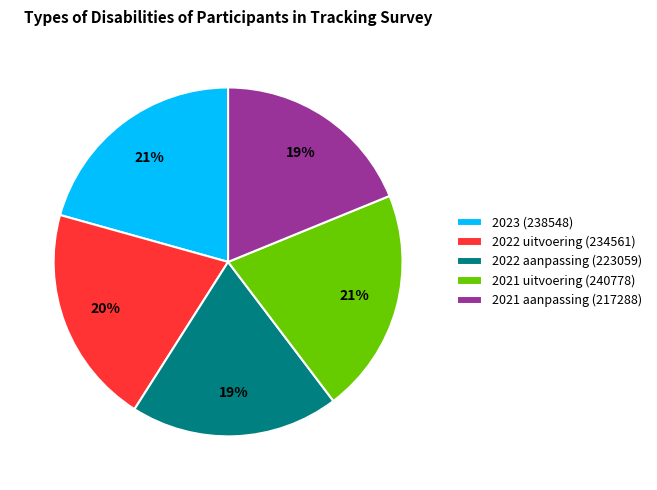

Does 2021 uitvoering (240778) account for over 50% of the chart?

No